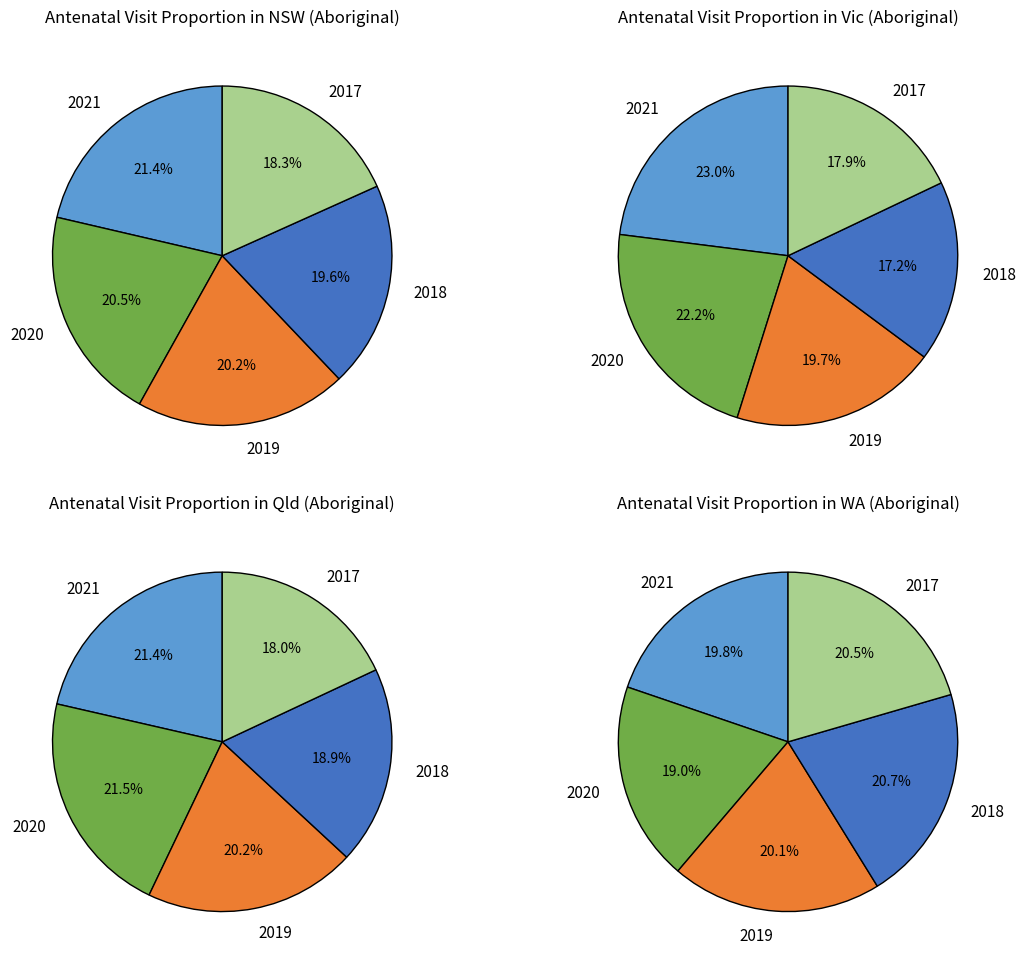

How many segments does this pie chart have?

5